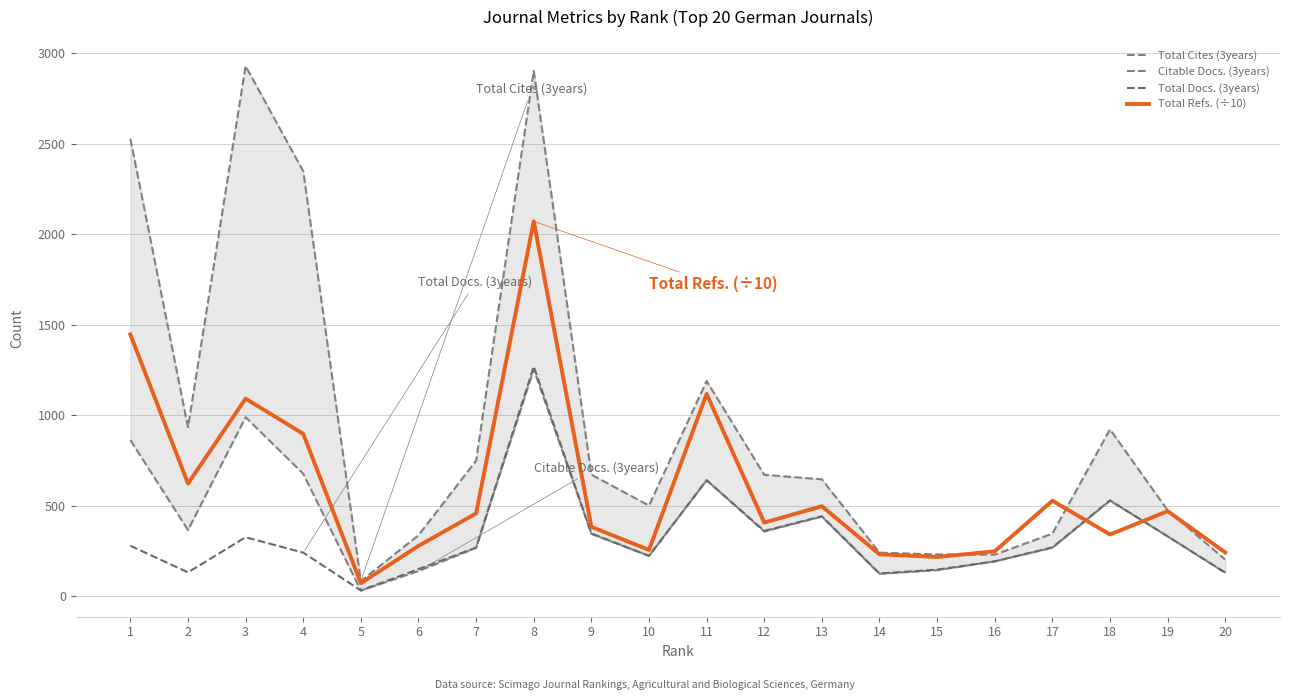

What is the greatest value displayed?

2930.0